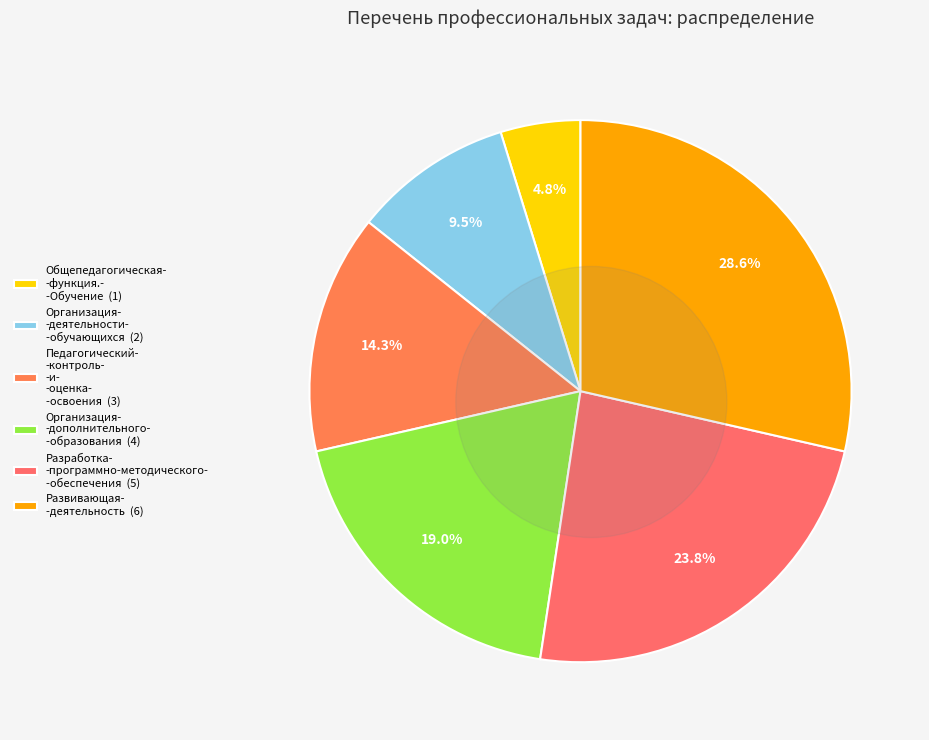

To the nearest percent, what is the combined percentage of Общепедагогическая функция. Обучение and Разработка программно-методического обеспечения?

29%